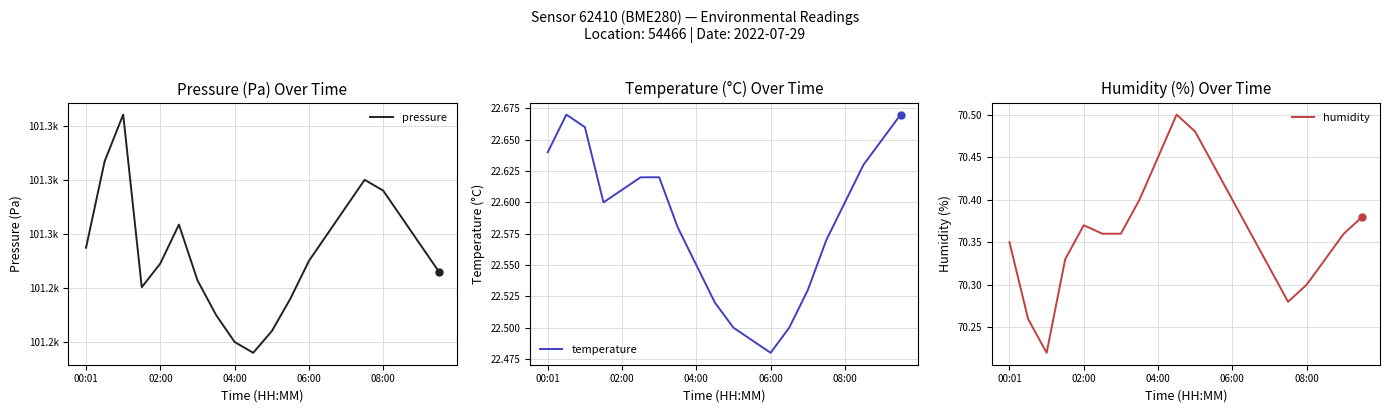

Is the value of humidity at 7 greater than the value of temperature at 17?

Yes